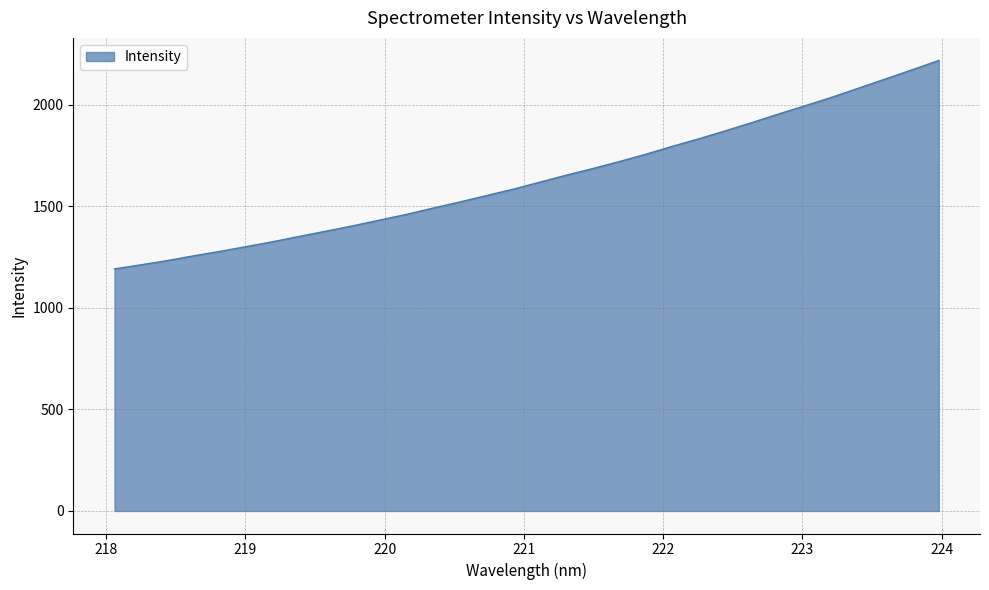

What is the maximum value shown in the chart?

2217.4